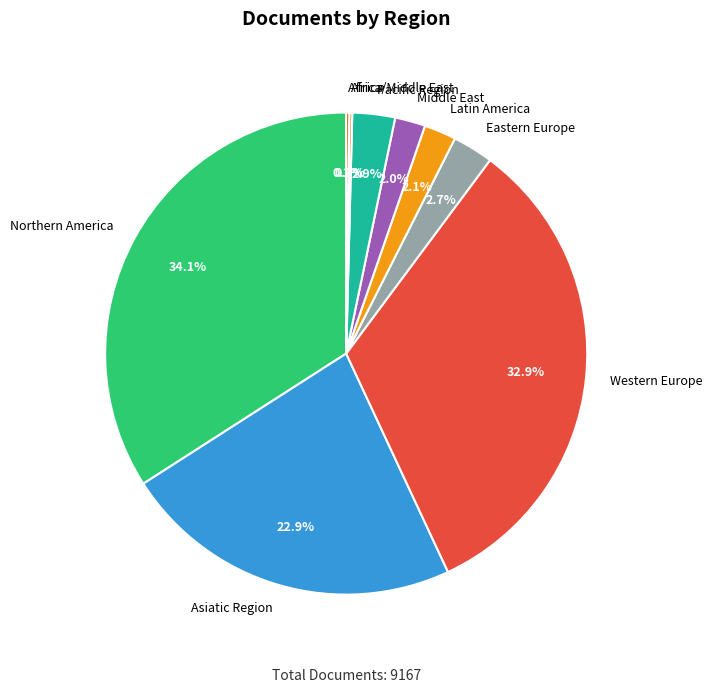

To the nearest percent, what percentage of the pie is Asiatic Region?

23%